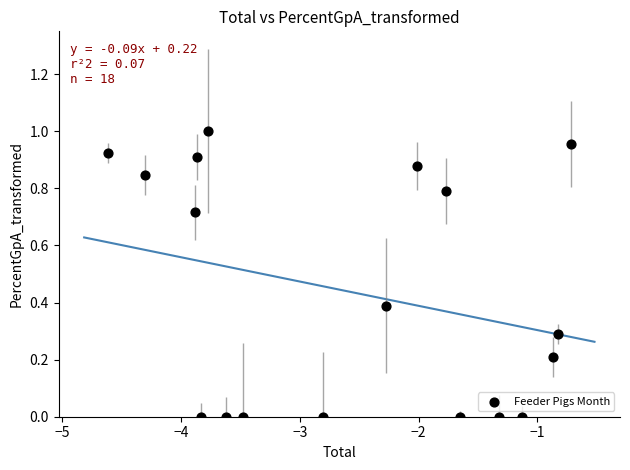

What is the range of X values (max minus min)?

3.9